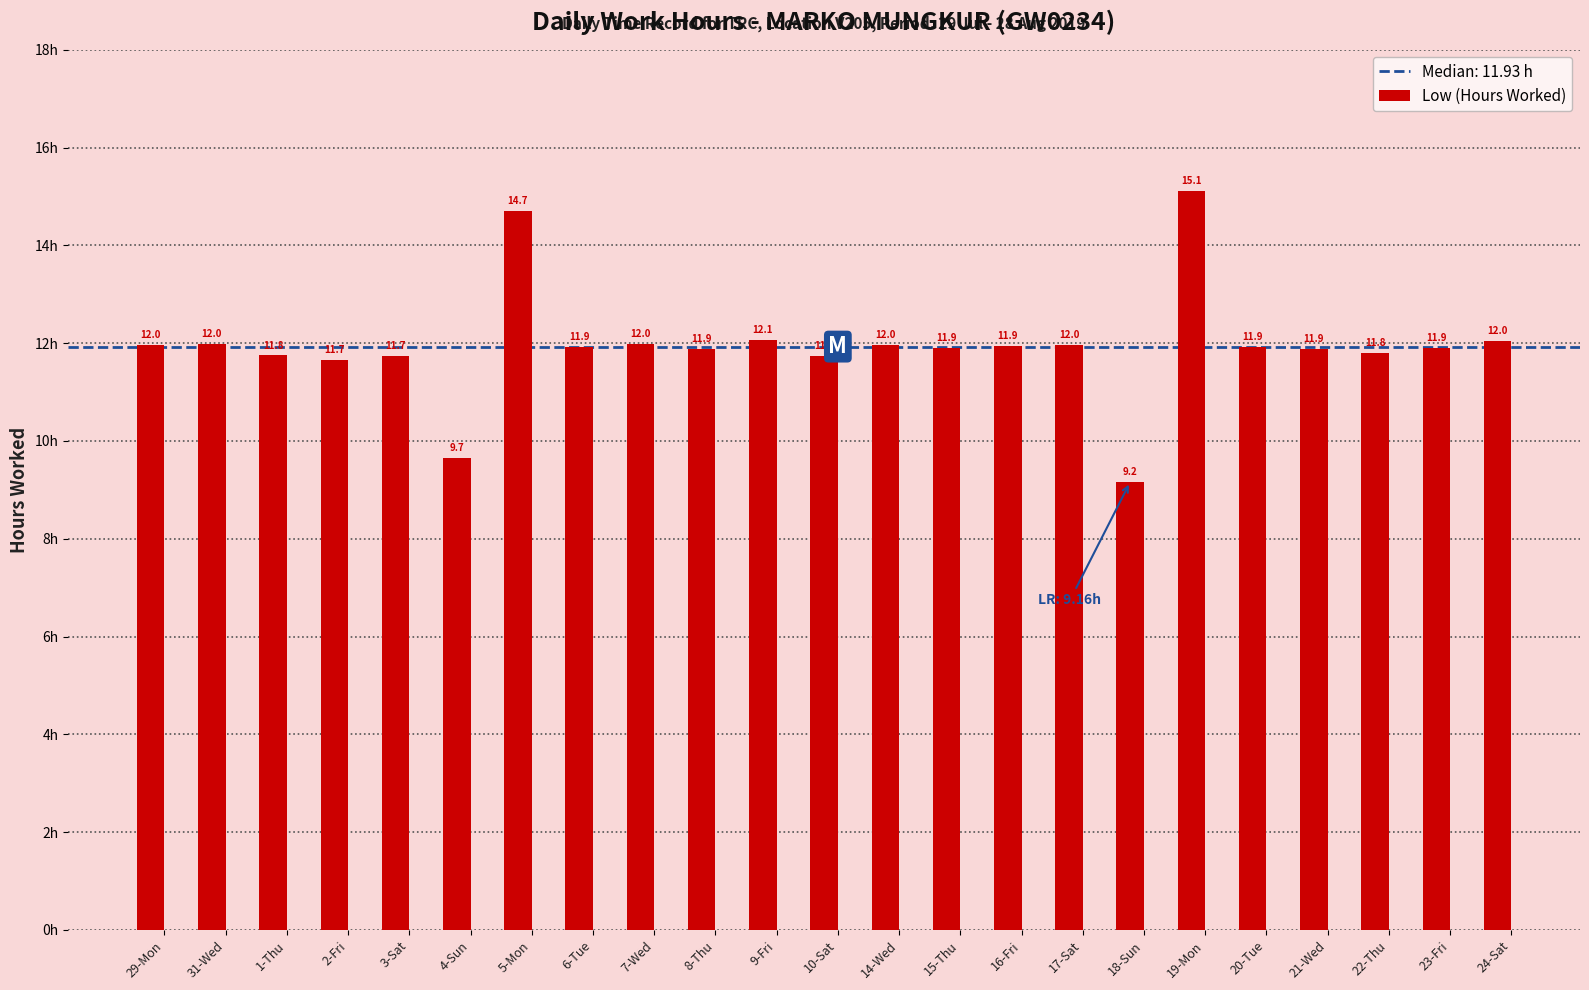

What is the label of the 2nd bar from the left?

31-Wed